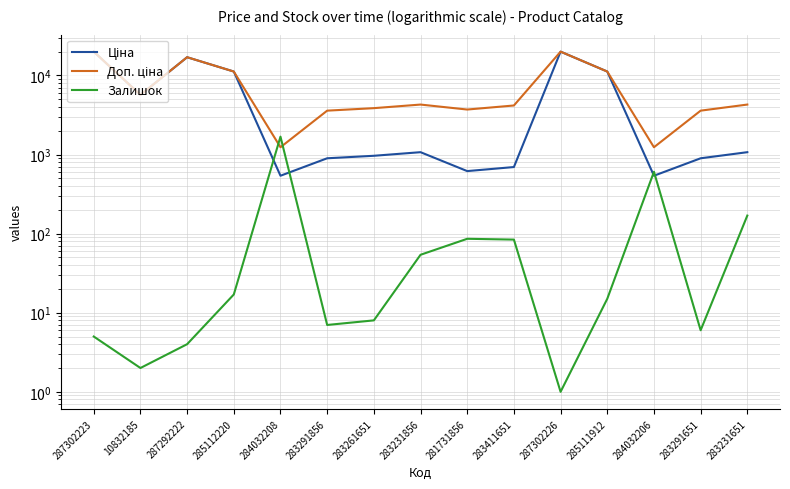

Reading left to right, list all the values displayed in this chart.

Ціна: 287302223=19964.2	10832185=5673.8	287292222=16976.3	285112220=11188.2	284032208=539.0	283291856=895.9	283261651=963.5	283231856=1069.8	281731856=617.0	283411651=694.3	287302226=19964.2	285111912=11188.2	284032206=539.0	283291651=895.9	283231651=1069.8
Доп. ціна: 287302223=19964.2	10832185=5673.8	287292222=16976.3	285112220=11188.2	284032208=1235.4	283291856=3583.6	283261651=3854.0	283231856=4279.1	281731856=3701.9	283411651=4165.6	287302226=19964.2	285111912=11188.2	284032206=1235.4	283291651=3583.6	283231651=4279.1
Залишок: 287302223=5.0	10832185=2.0	287292222=4.0	285112220=17.0	284032208=1682.0	283291856=7.0	283261651=8.0	283231856=54.0	281731856=86.0	283411651=84.0	287302226=1.0	285111912=15.0	284032206=605.0	283291651=6.0	283231651=169.0